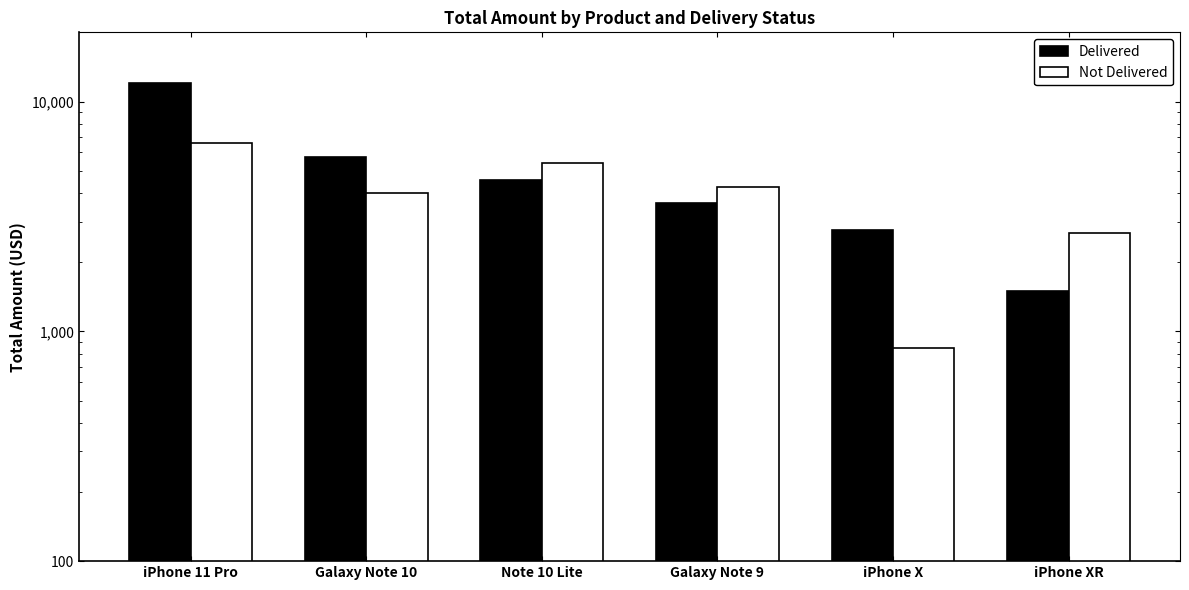

At how many categories does at least one series exceed 6600?

1